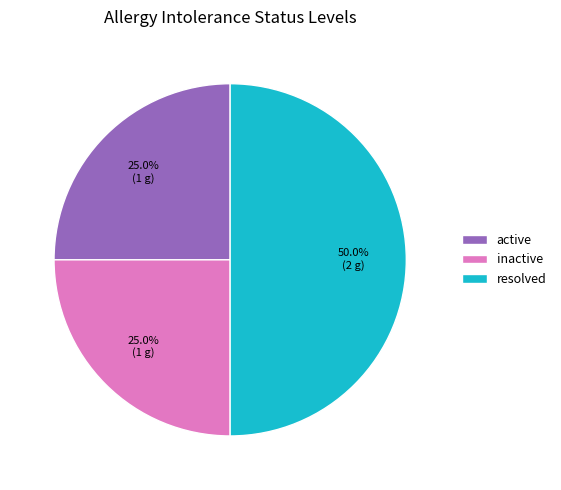

Which slice is the largest?

resolved